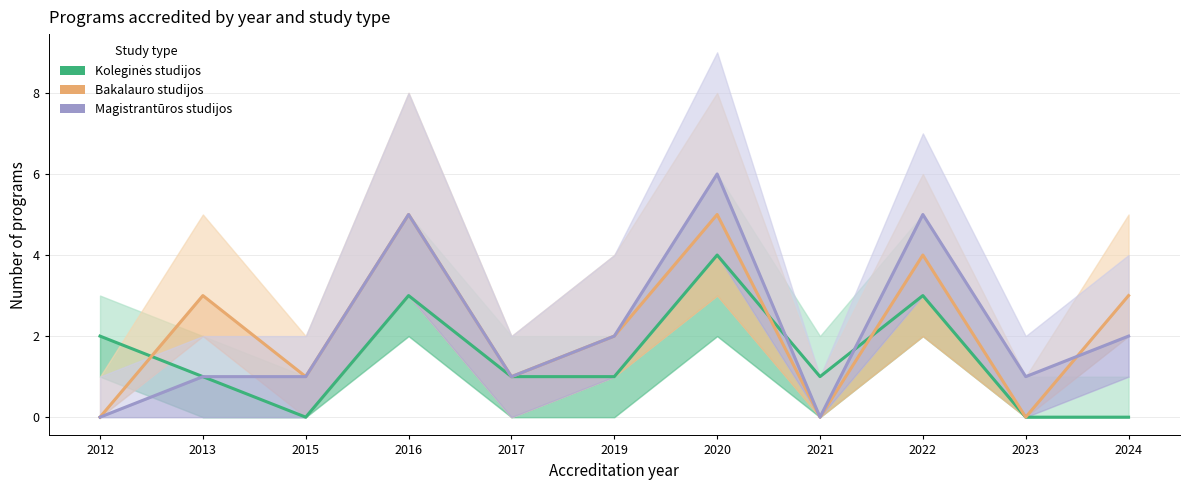

How many data points does each series have?

11